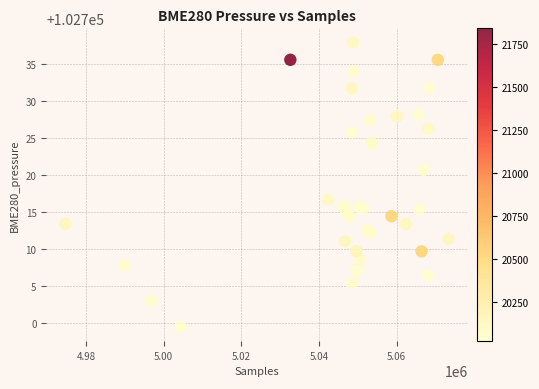

What Y value in the scatter plot is closest to 102718?

102716.7